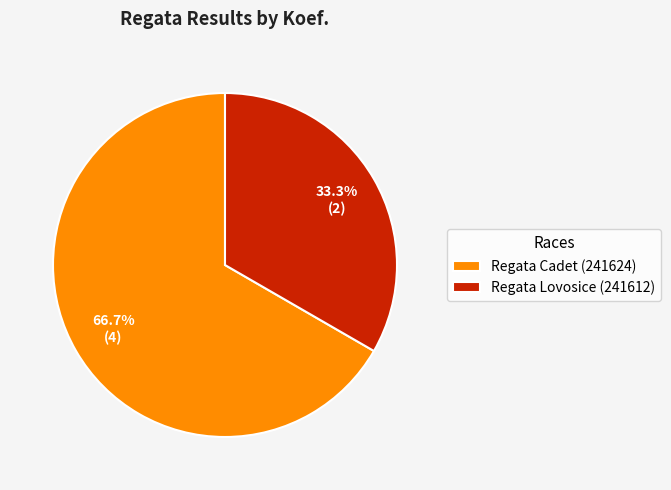

Count the number of slices in the pie.

2